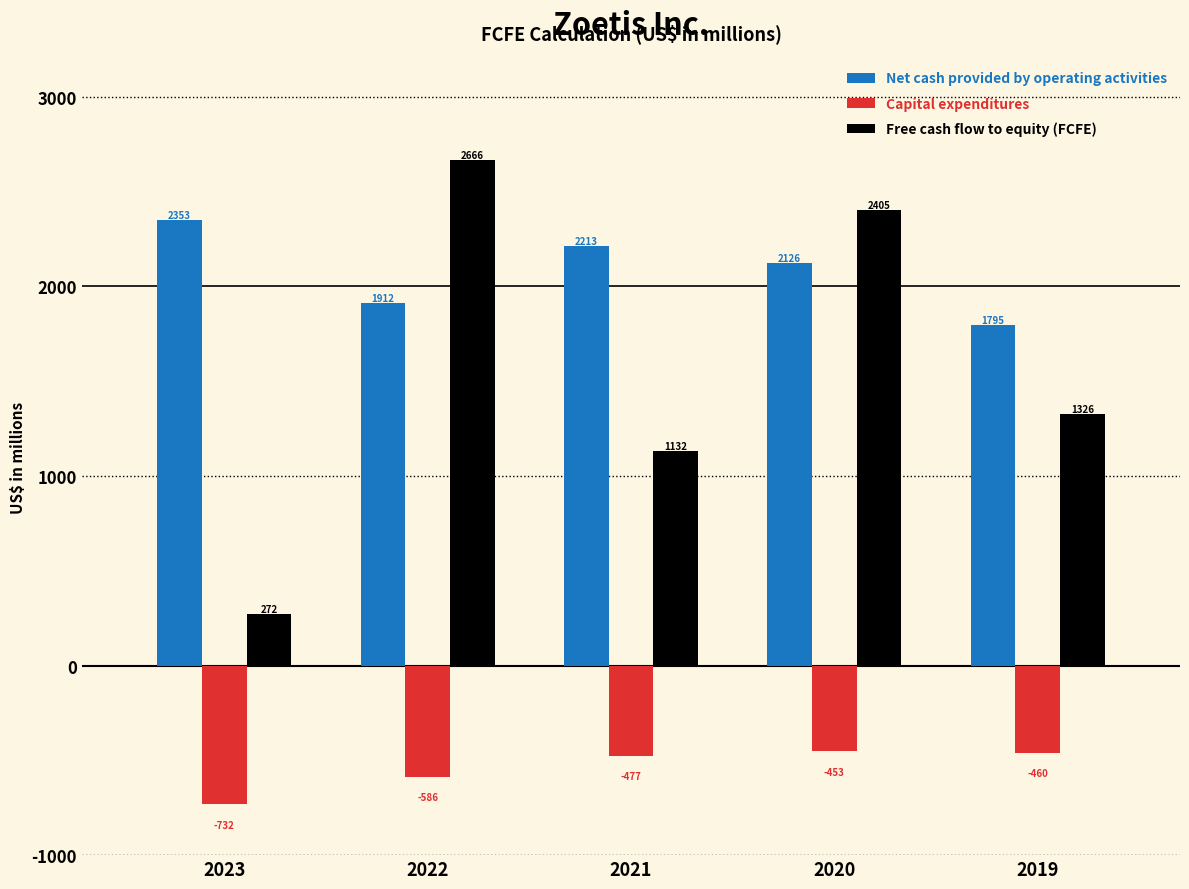

What are all the series names shown in the legend?

Net cash provided by operating activities, Capital expenditures, Free cash flow to equity (FCFE)